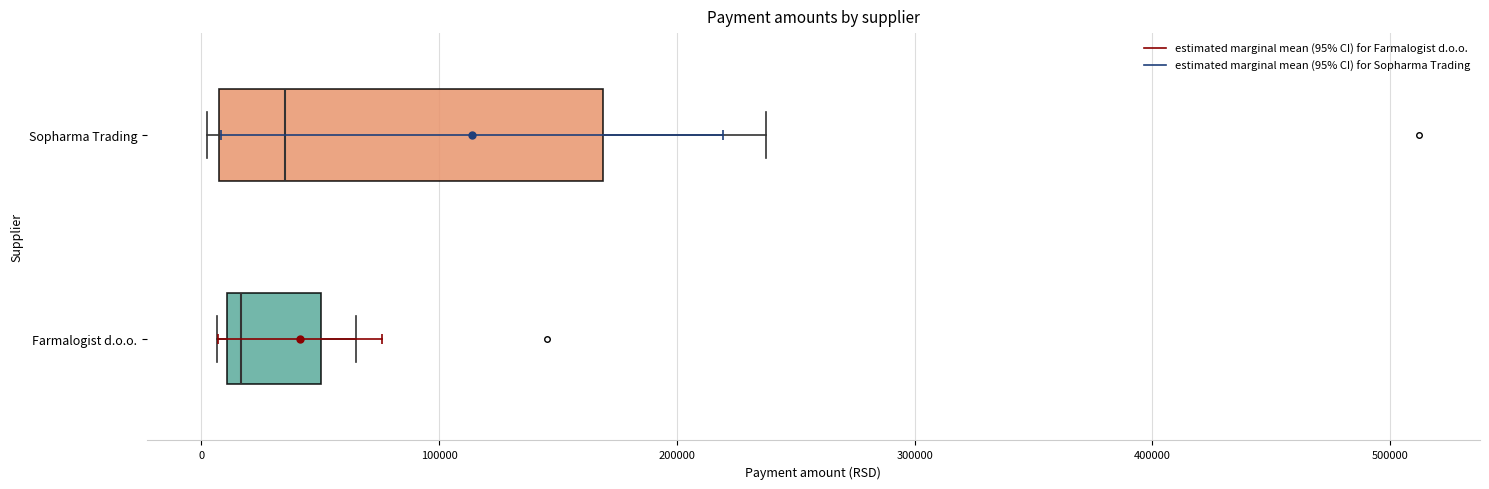

Reading bottom to top, transcribe this box plot: for each box, give where its median line is, the range the box spans, and where its two whiskers end, as read against the x-axis. The values are not printed on the chart, so give them approximately, as read against the axis.

Farmalogist d.o.o.: median 20000, box 10000 to 50000, whiskers 10000 (just left of the box's left edge) to 70000
Sopharma Trading: median 40000, box 10000 to 170000, whiskers 0 to 240000